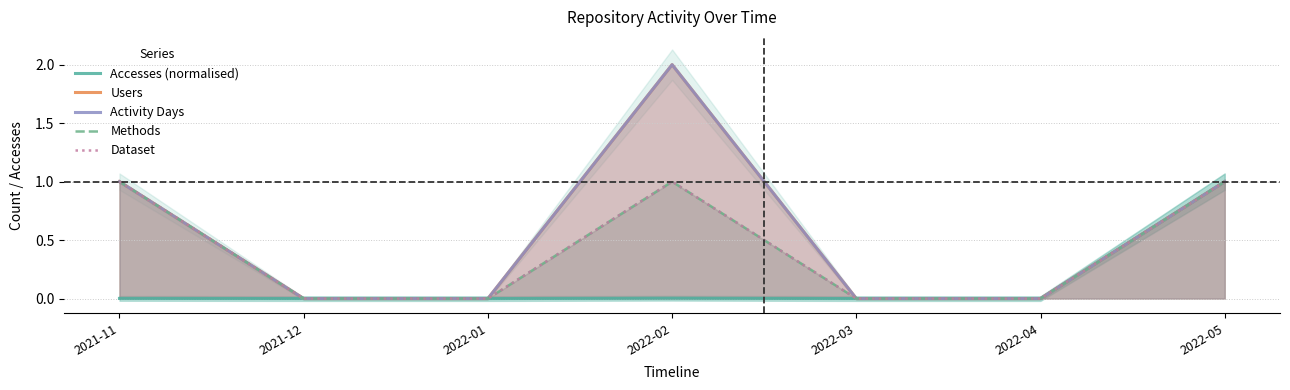

True or false: Accesses (normalised) and Users cross at least once.

False